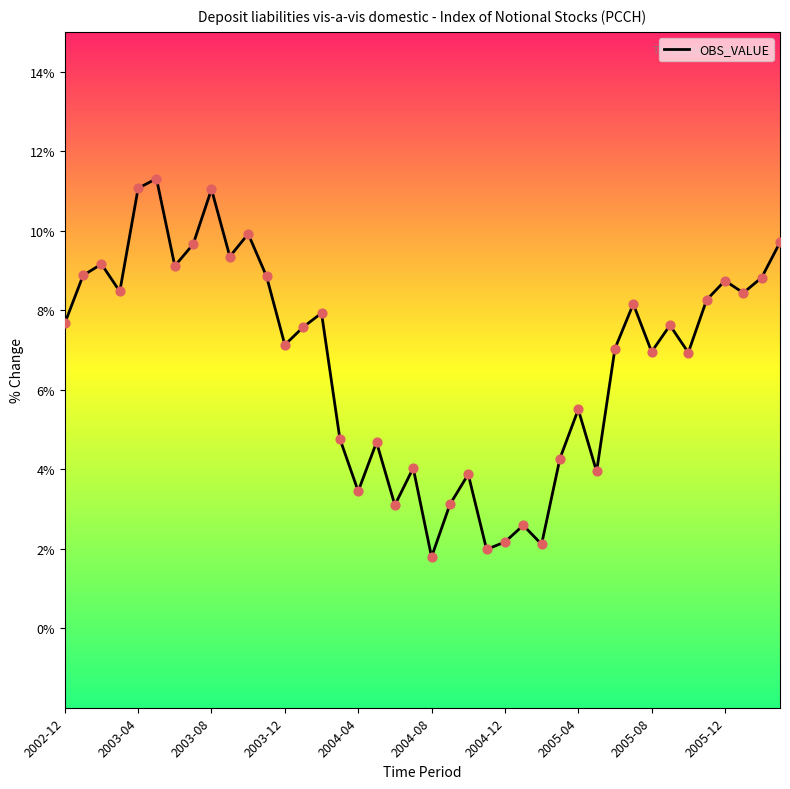

What is the minimum value shown in the chart?

1.8